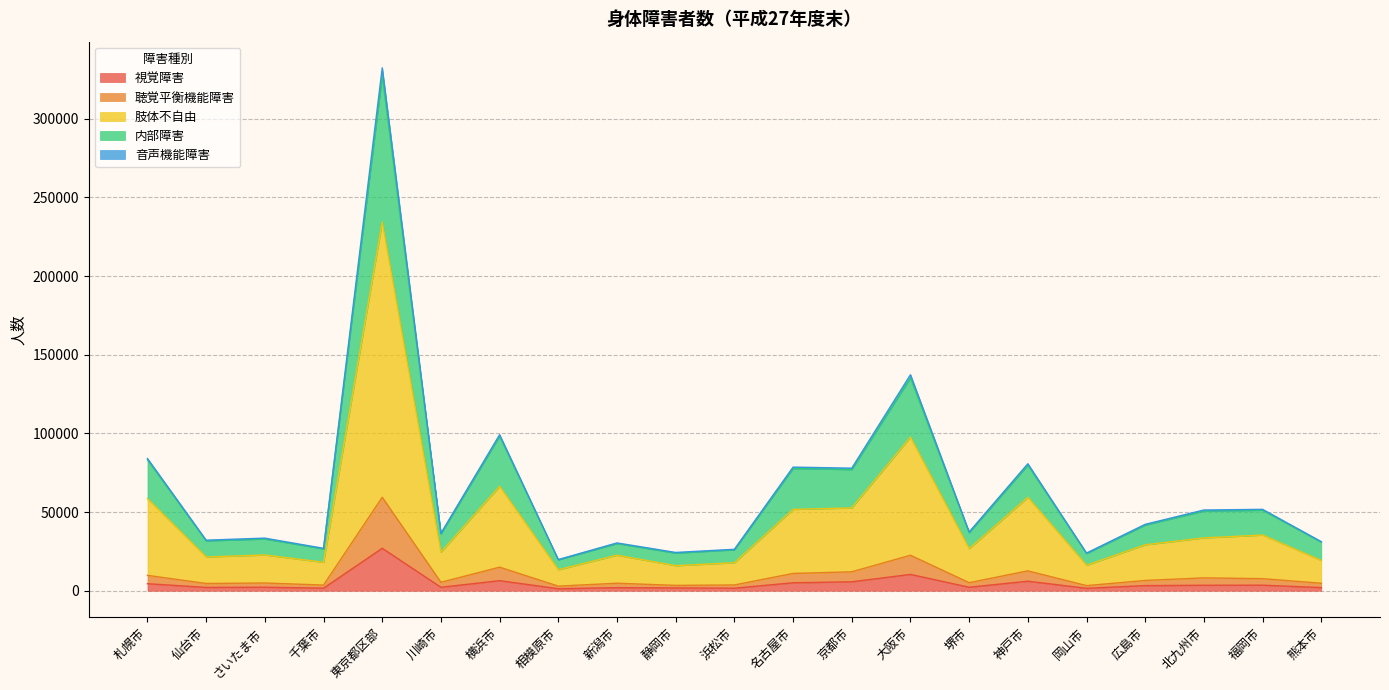

At which category is the sum across all series the highest?

東京都区部